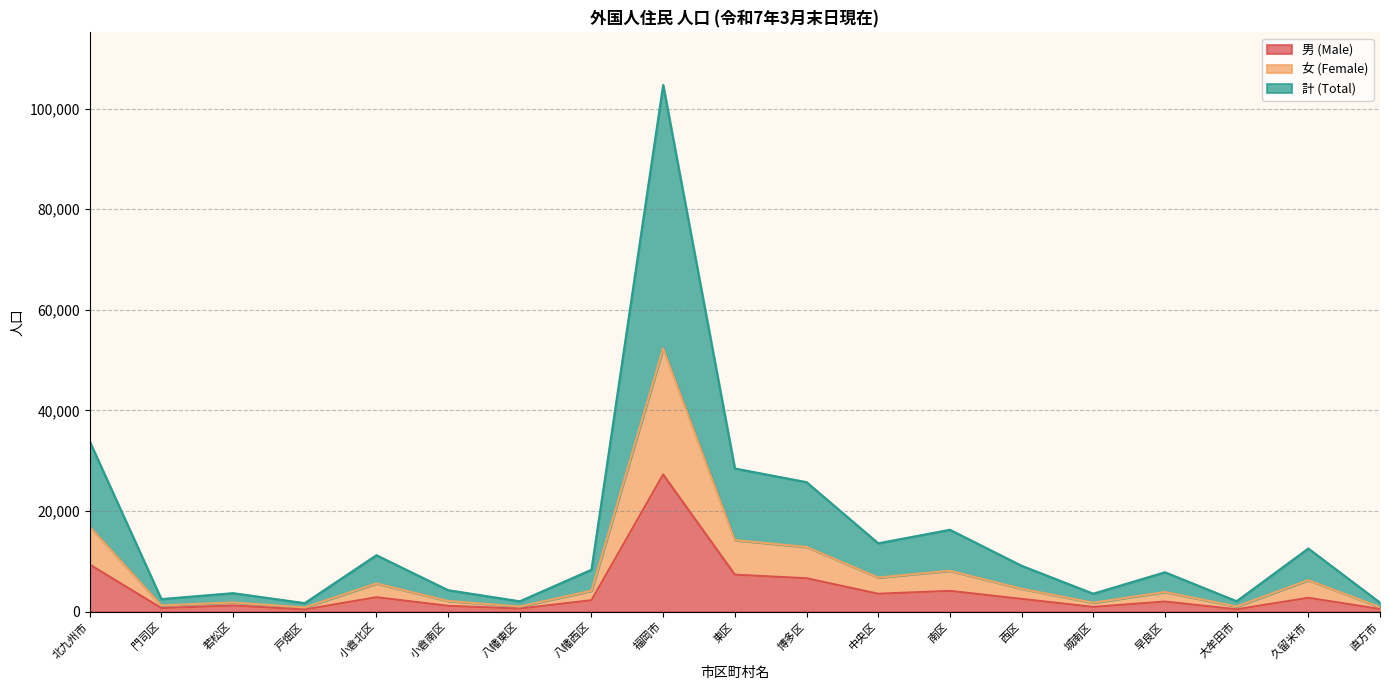

At 久留米市, list the series in order from smallest to largest.

男 (Male), 女 (Female), 計 (Total)